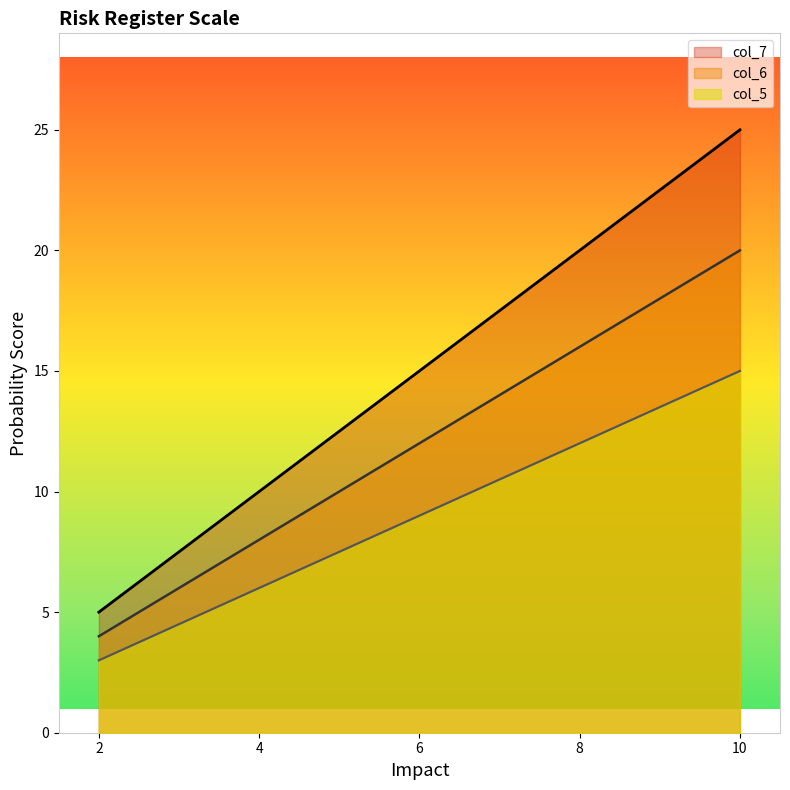

Between 8 and 4, which series saw the biggest shift?

col_5